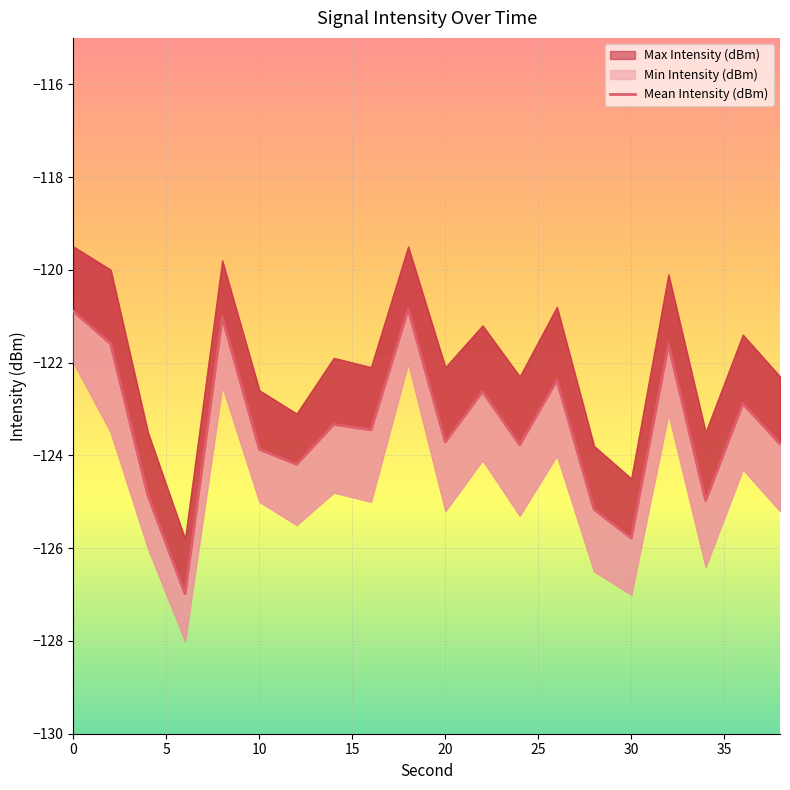

The Min Intensity (dBm) series shows -121.0 at 8. True or false?

True